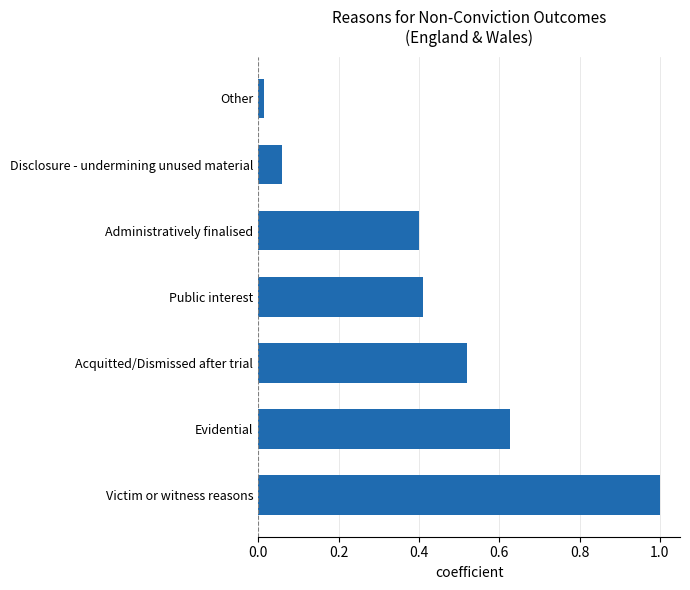

What is the sum of all values?

3.0